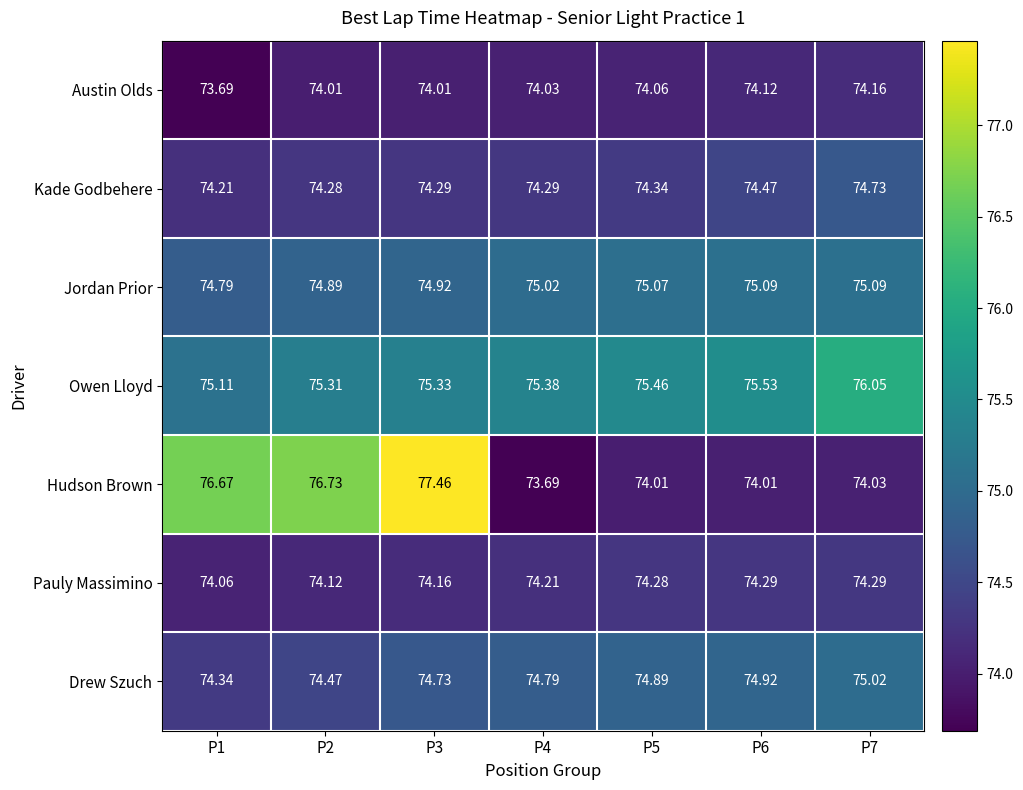

Which series changed the most between P4 and P5?

Hudson Brown